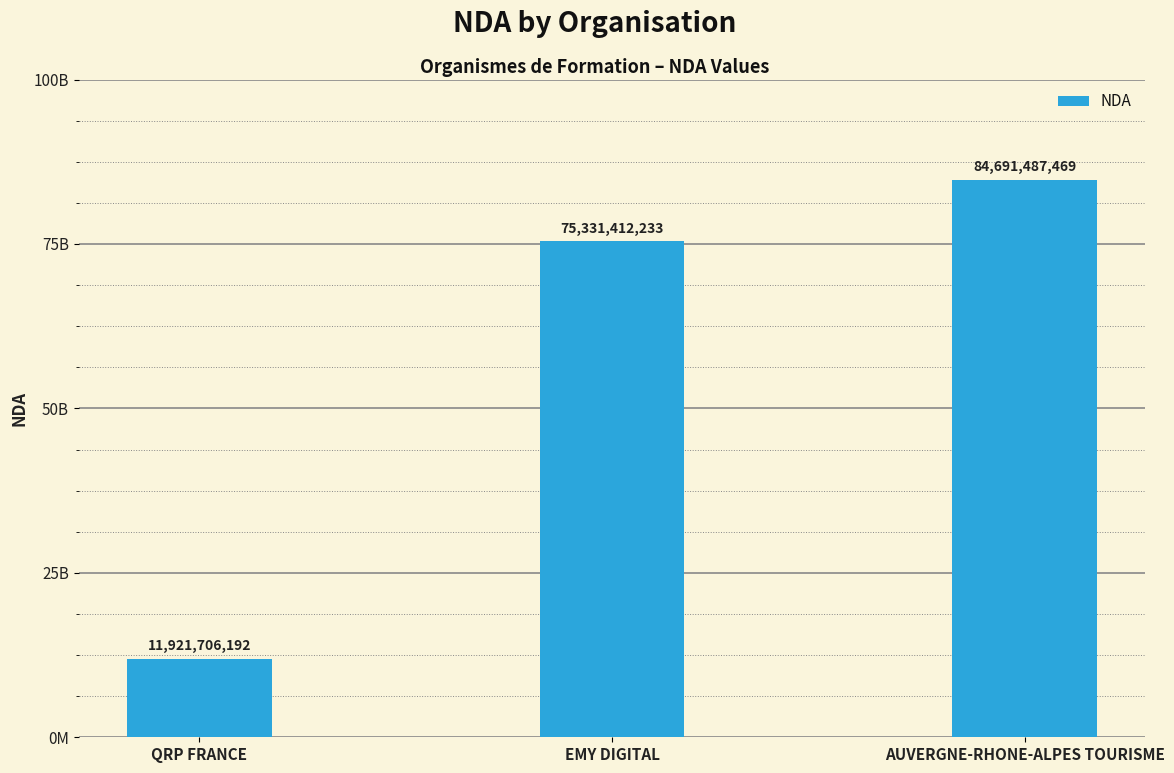

Are the bars horizontal?

No